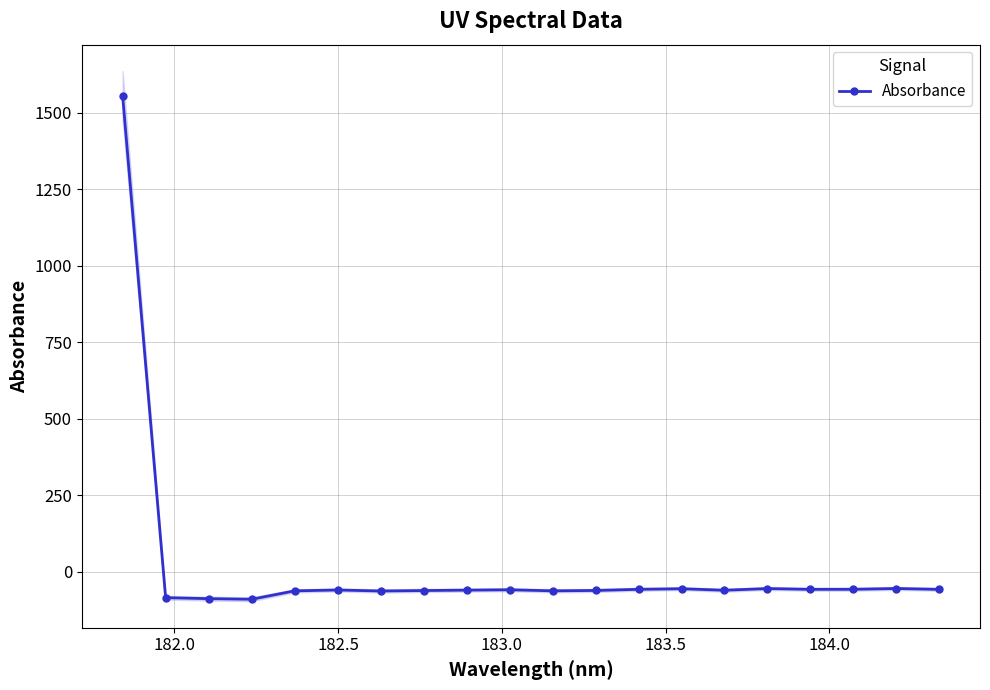

Reading left to right, extract all data points from this chart.

1556.2	-84.1	-87.3	-89.3	-61.8	-59.0	-62.3	-60.8	-59.5	-58.3	-61.8	-60.5	-56.8	-54.8	-59.8	-54.3	-56.8	-56.7	-54.1	-57.0